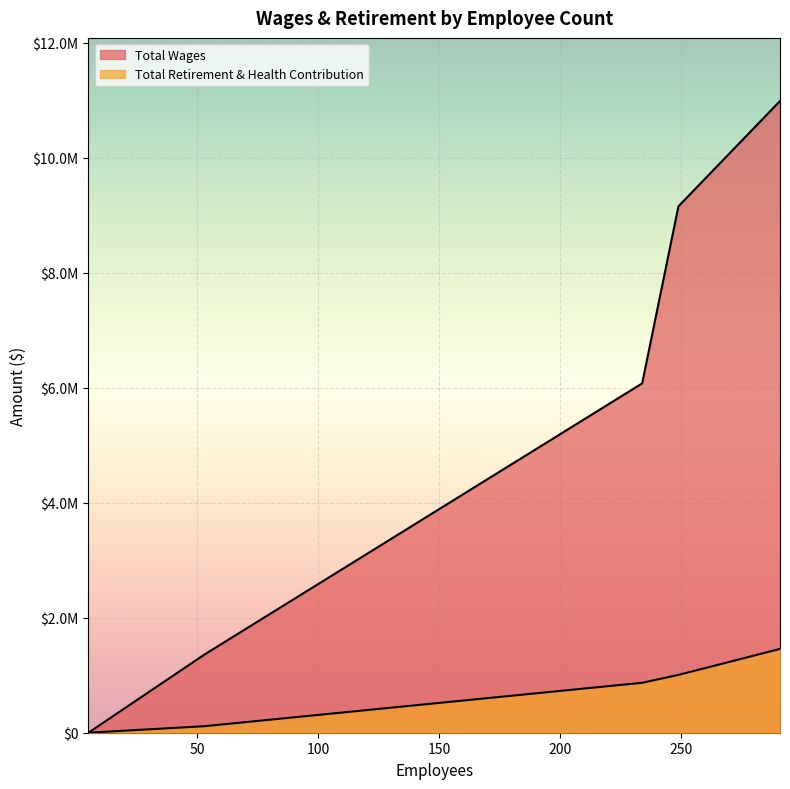

Which category has the lowest value across all series?

5